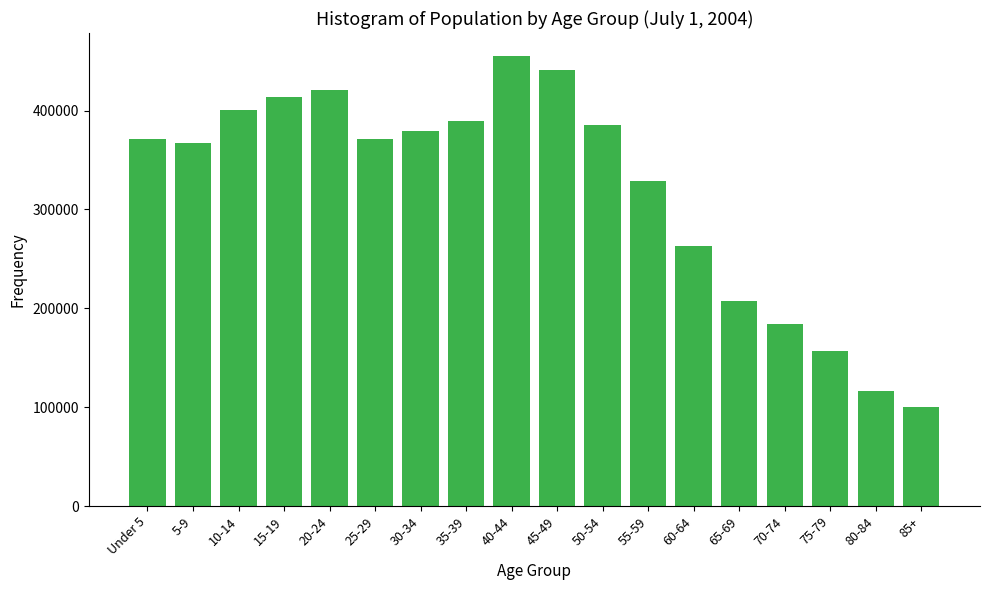

What is the label of the 4th bar from the right?

70-74